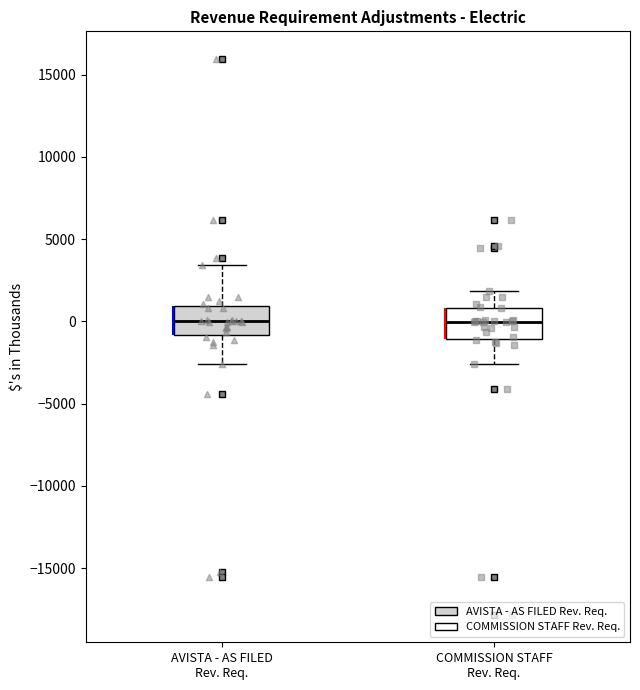

Reading left to right, transcribe this box plot: for each box, give where its median line is, the range the box spans, and where its two whiskers end, as read against the y-axis. The values are not printed on the chart, so give them approximately, as read against the axis.

AVISTA - AS FILED Rev. Req.: median 0, box -1000 to 1000, whiskers -2500 to 3500
COMMISSION STAFF Rev. Req.: median 0, box -1000 to 1000, whiskers -2500 to 2000